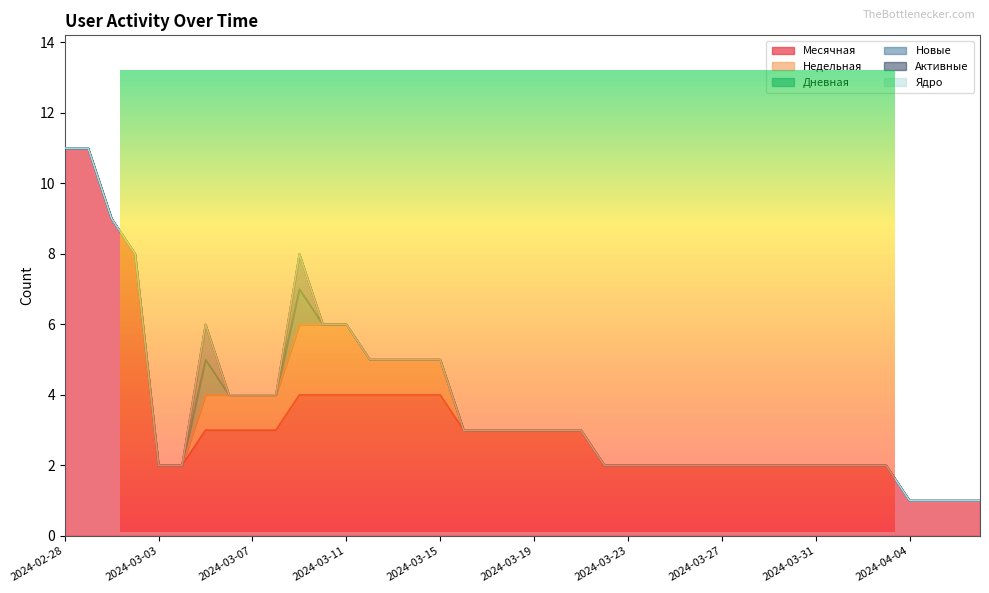

Rank the series at 2024-03-28 from lowest to highest value.

Недельная, Дневная, Новые, Активные, Ядро, Месячная